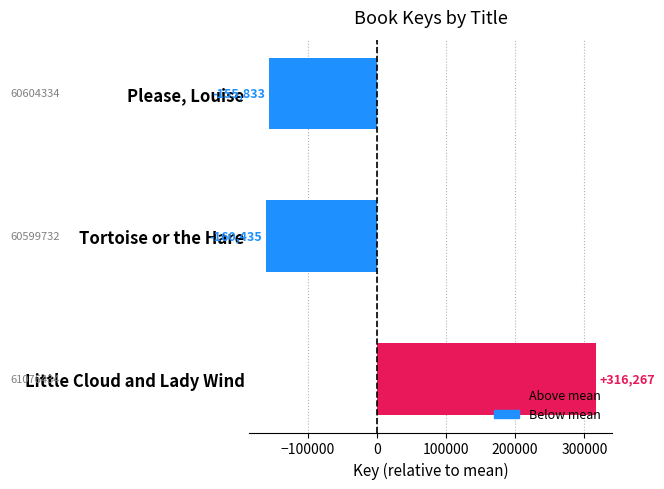

What is the approximate value at Tortoise or the Hare?

-160434.7